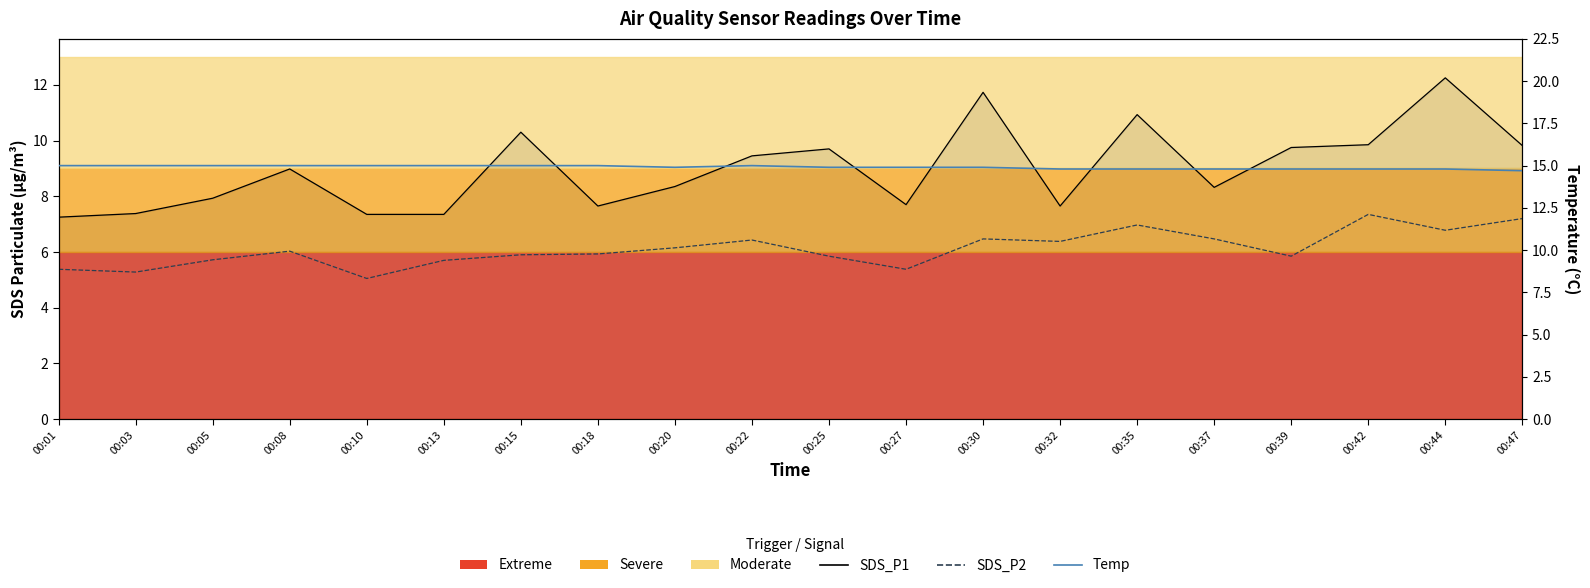

Is the value of SDS_P2 at 00:47 greater than the value of Temp at 00:32?

No